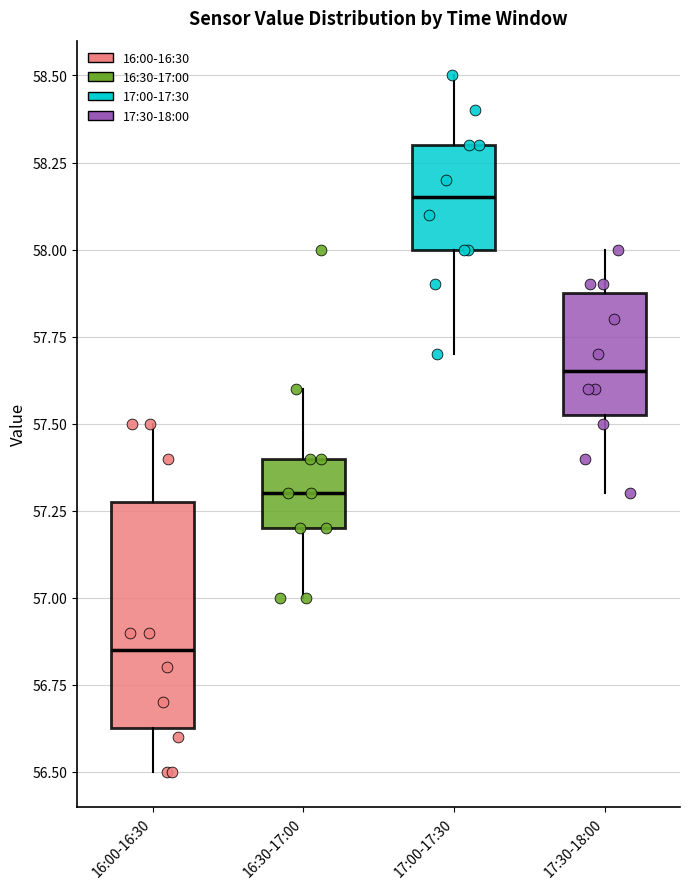

Which box's median line is the lowest?

16:00-16:30